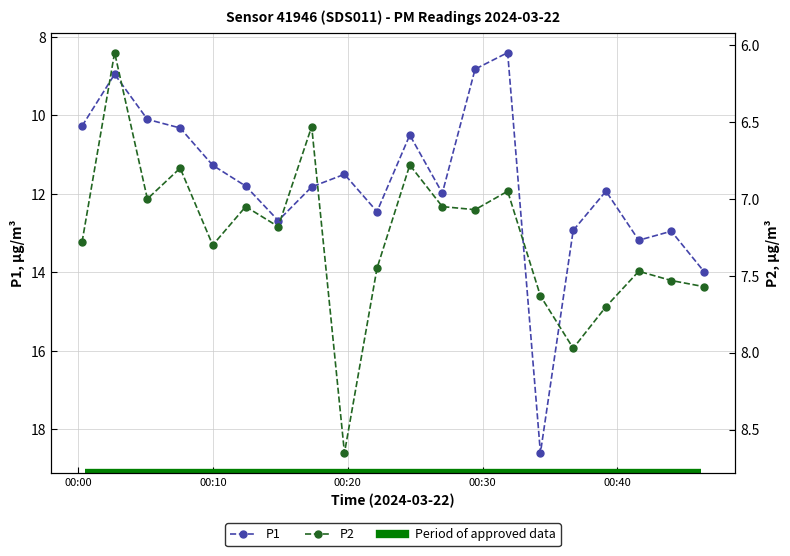

What is the total value across all series at 2024-03-22T00:46:27?

21.6